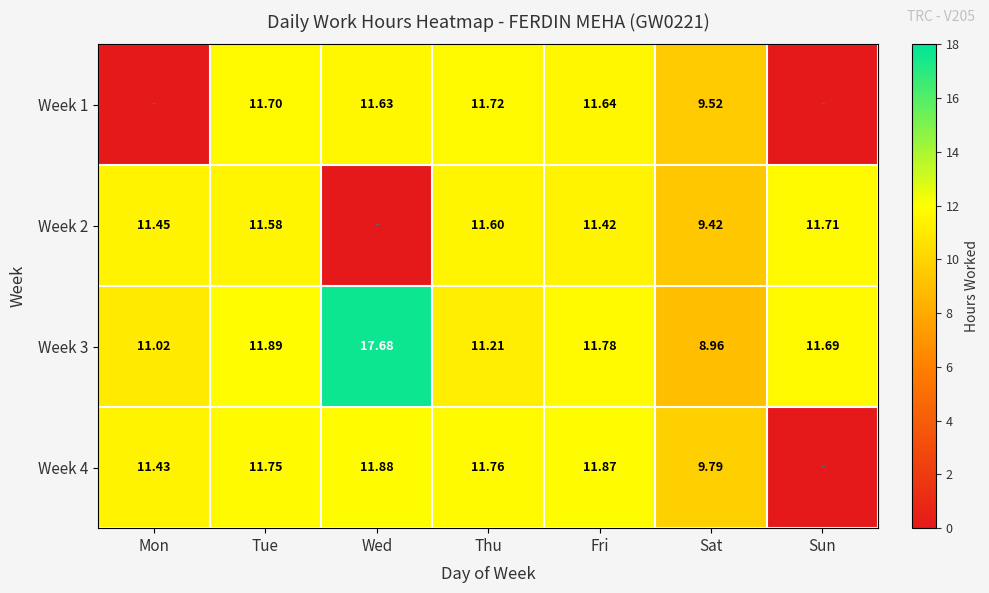

At which label does Week 3 reach its minimum?

Sat